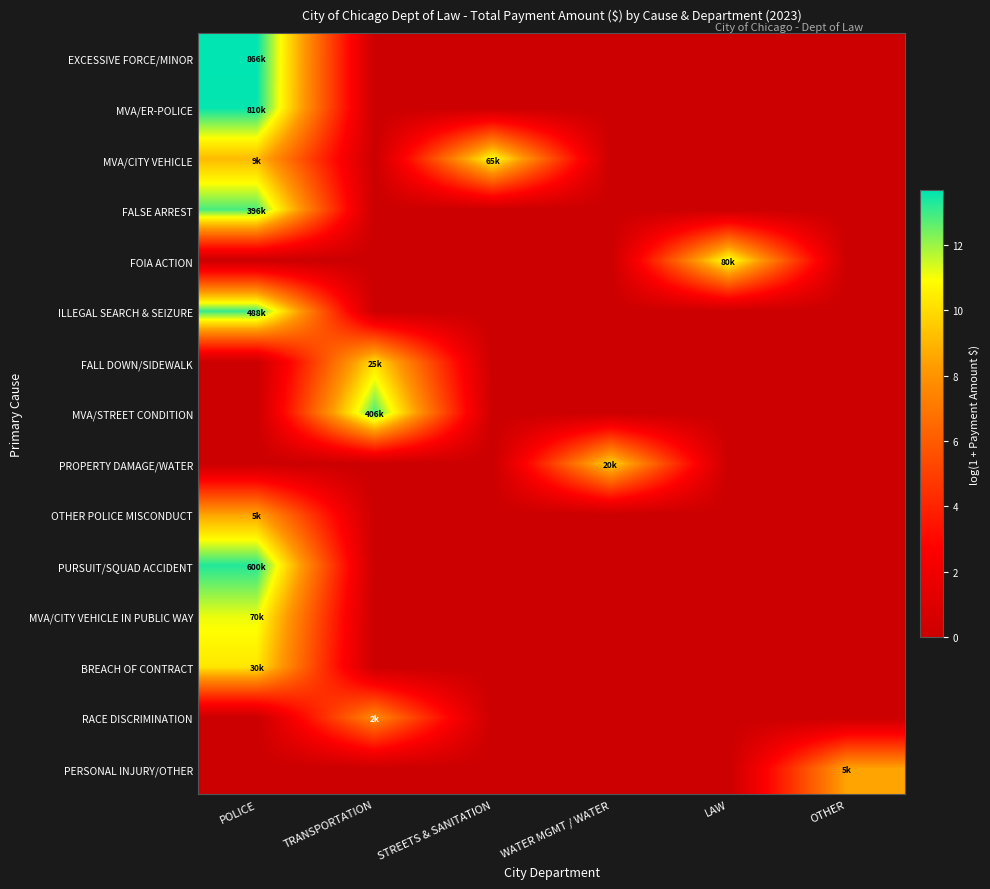

At how many categories does at least one series exceed 4?

6